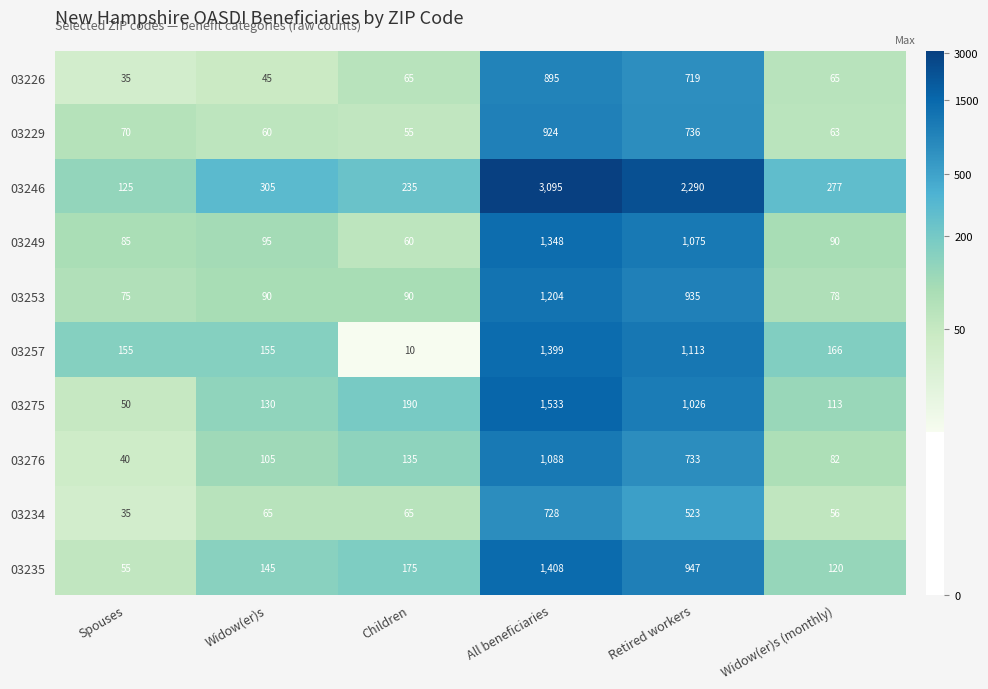

Is the value of 03257 at Spouses greater than the value of 03246 at Spouses?

Yes